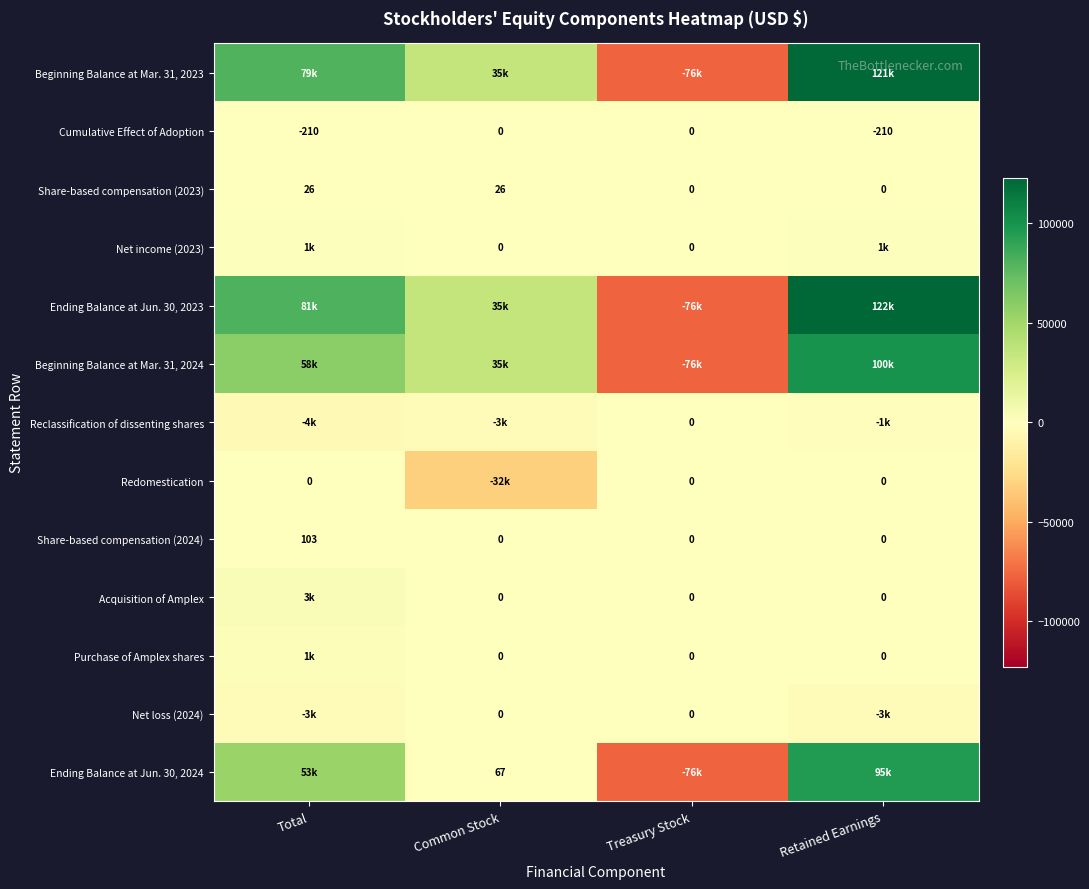

What is the difference between the Share-based compensation (2023) values at Common Stock and Treasury Stock?

26